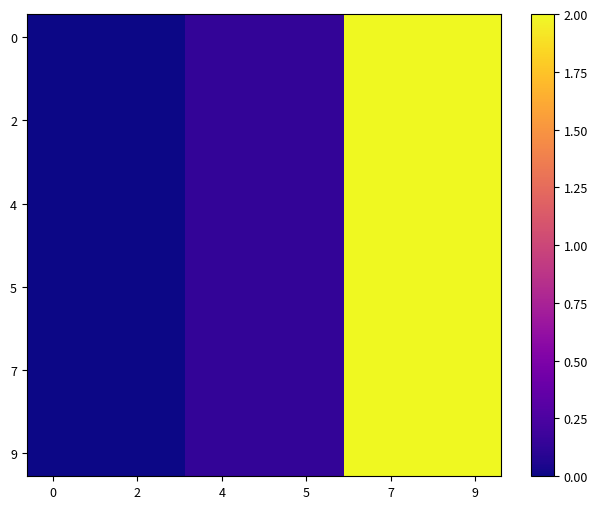

How many data points does each series have?

9